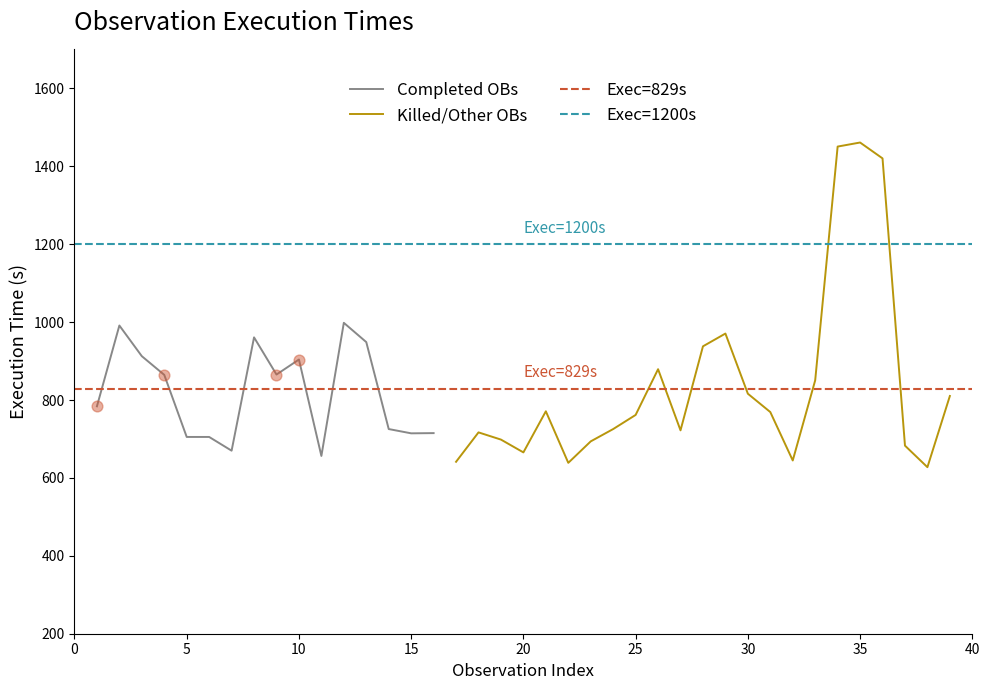

What is the maximum value for Completed OBs?

998.2